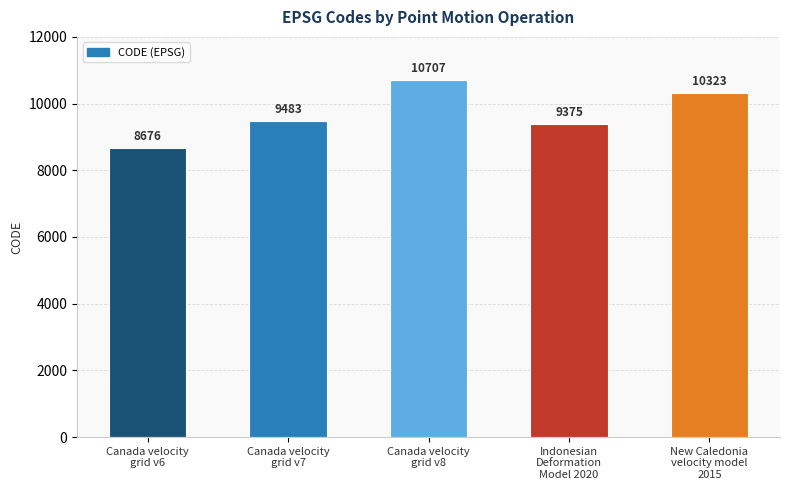

What is the label of the 1st bar from the left?

Canada velocity
grid v6